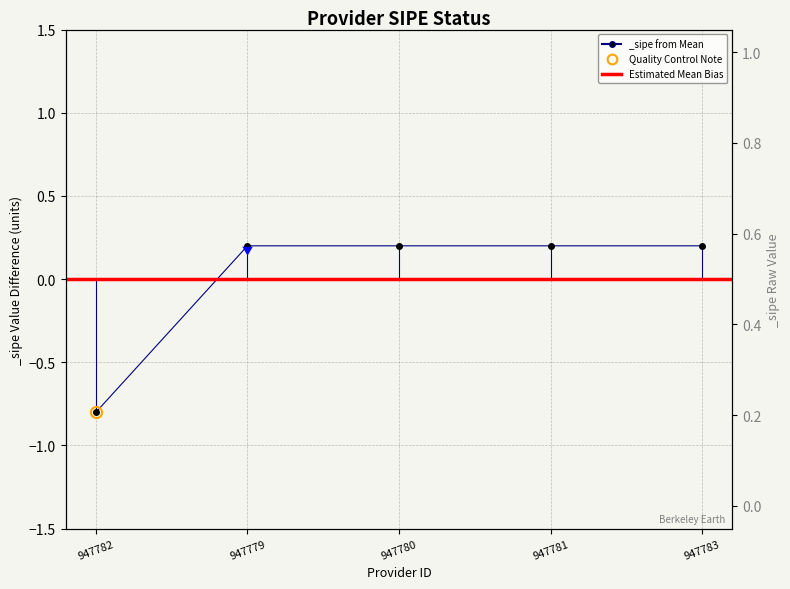

Which category has the highest value across all series?

947779